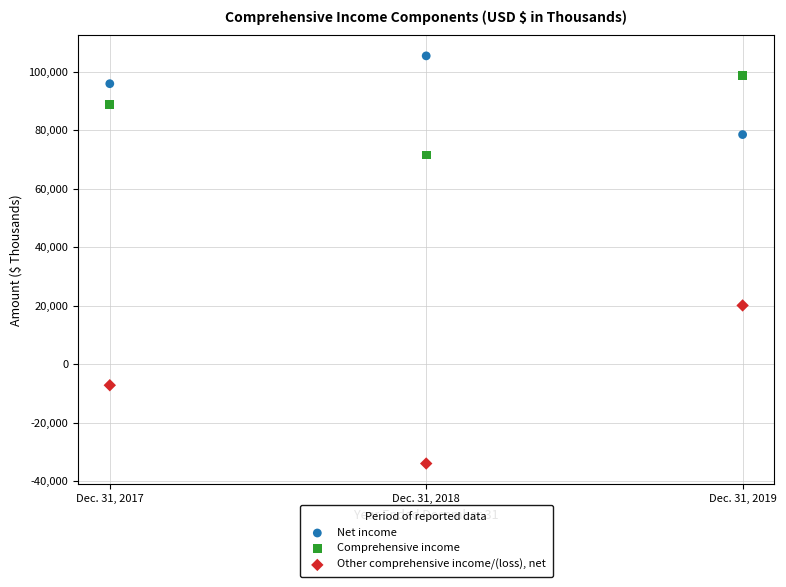

Across all data points, what is the range of Y values (max minus min)?

139461